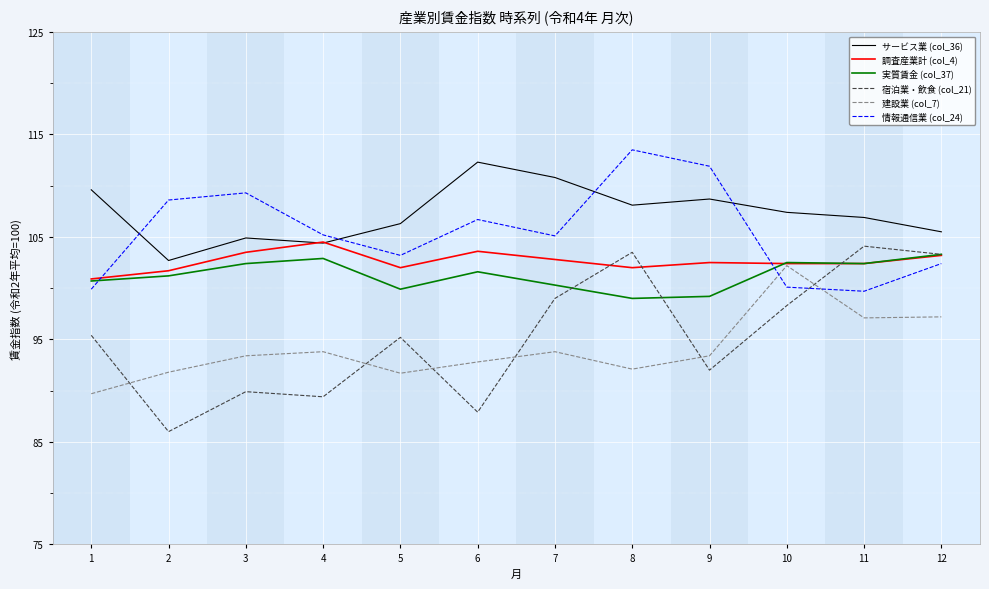

True or false: サービス業 (col_36) and 宿泊業・飲食 (col_21) intersect in this chart.

False